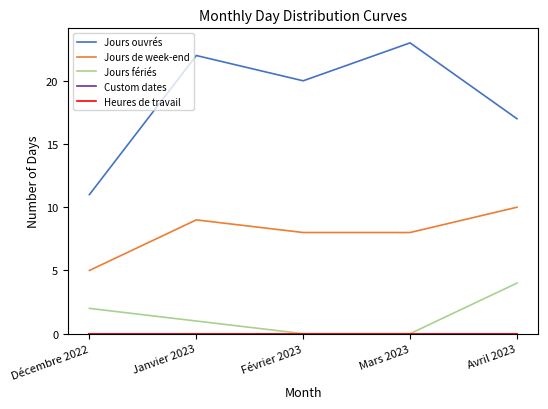

What is the label of the 2nd point from the right?

Mars 2023